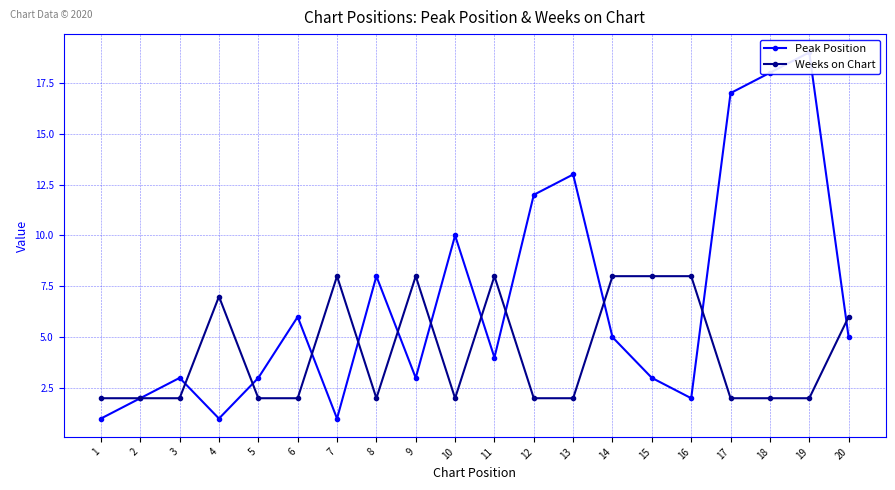

What are all the series names shown in the legend?

Peak Position, Weeks on Chart